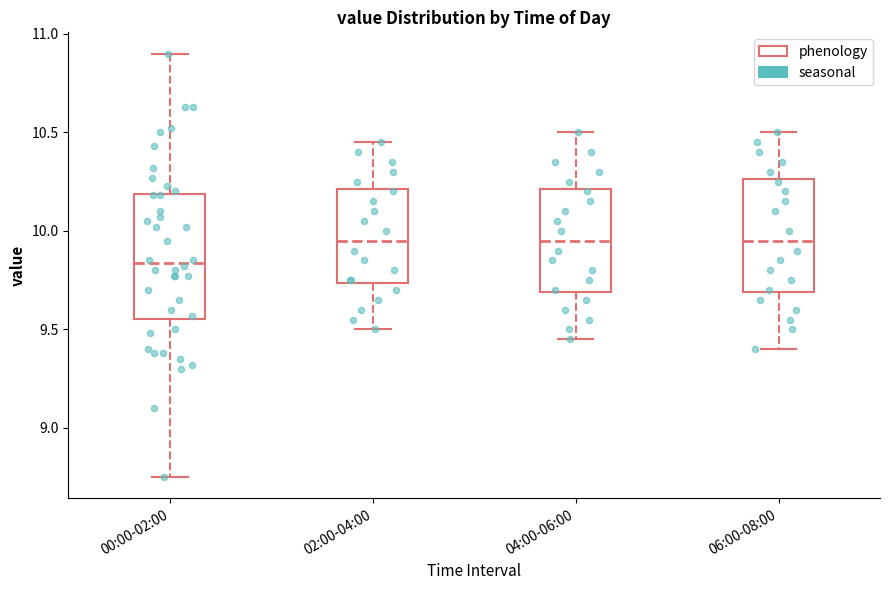

Which box is the tallest, from its lower edge to its upper edge?

00:00-02:00